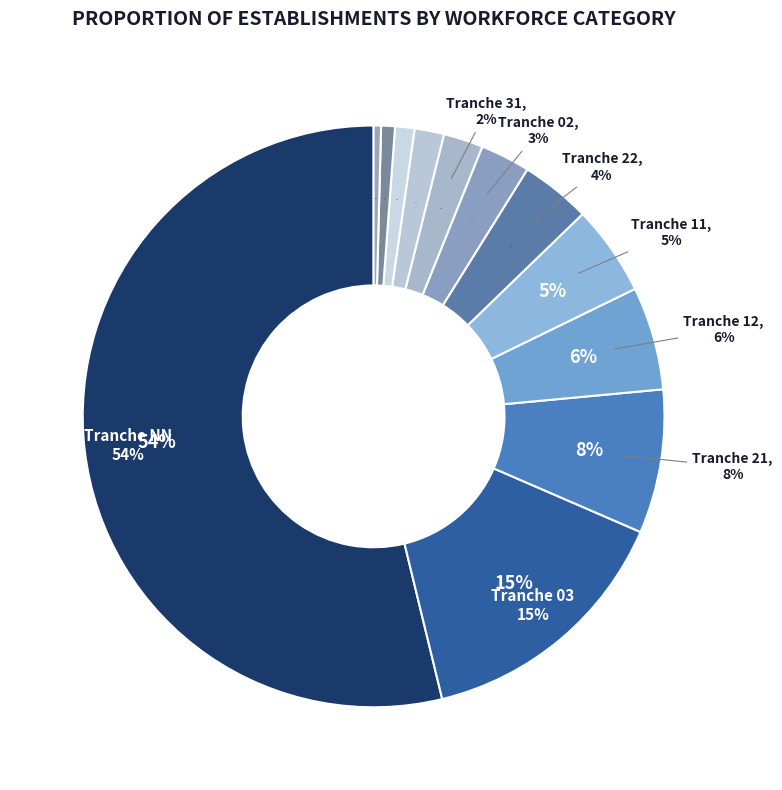

What percentage is the 12 slice, to the nearest percent?

6%